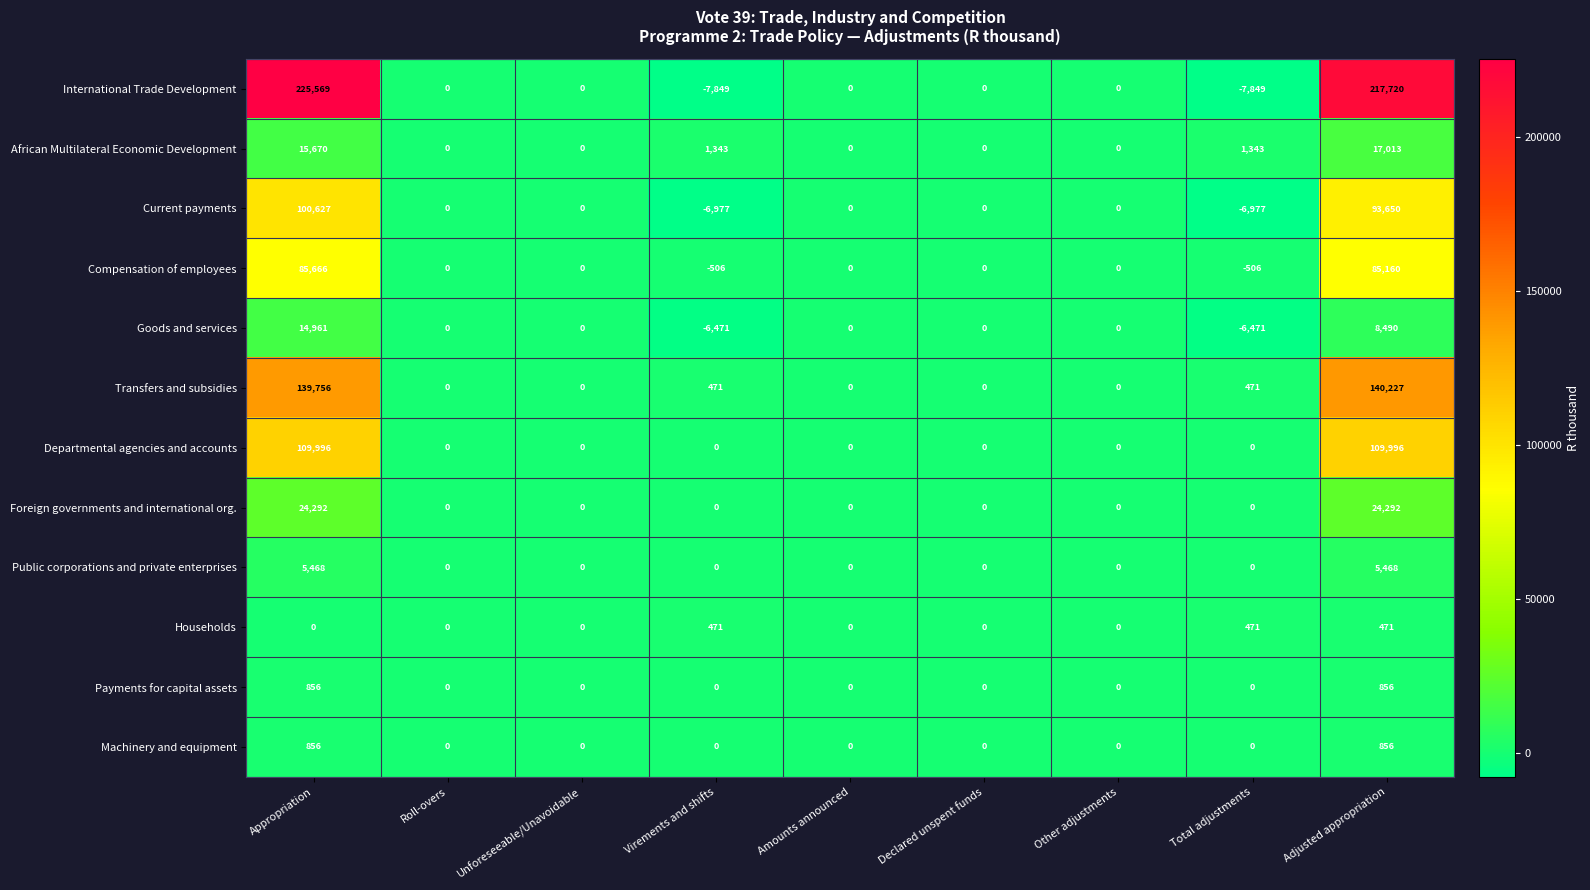

Which series has the largest range (max minus min)?

International Trade Development